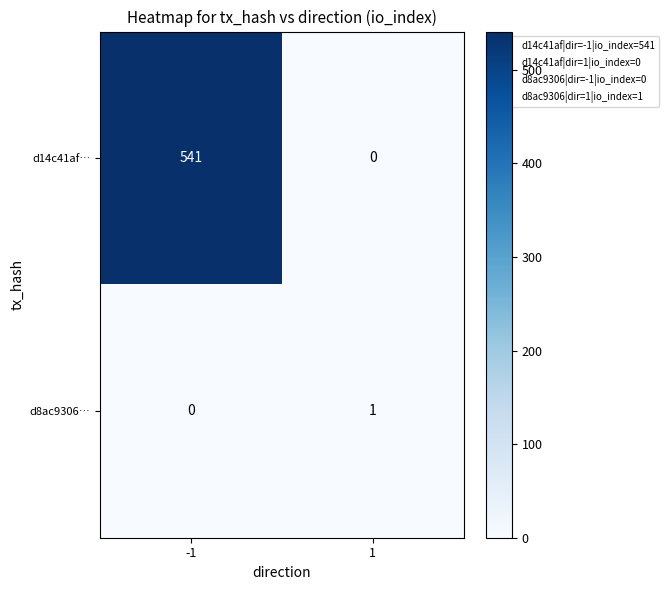

Between -1 and 1, which series saw the biggest shift?

d14c41af…